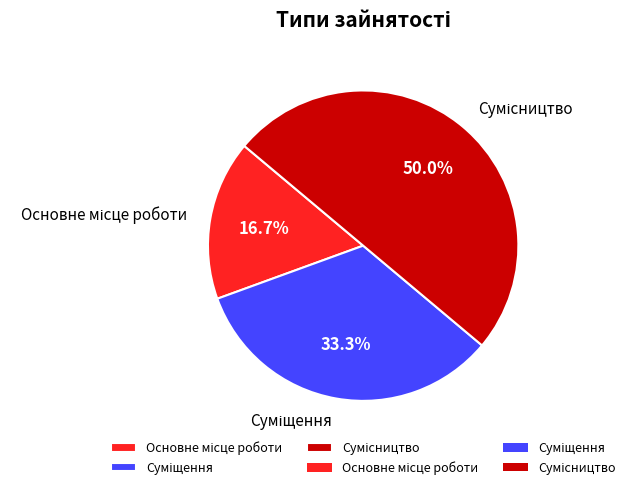

True or false: Суміщення accounts for 33% of the total.

True